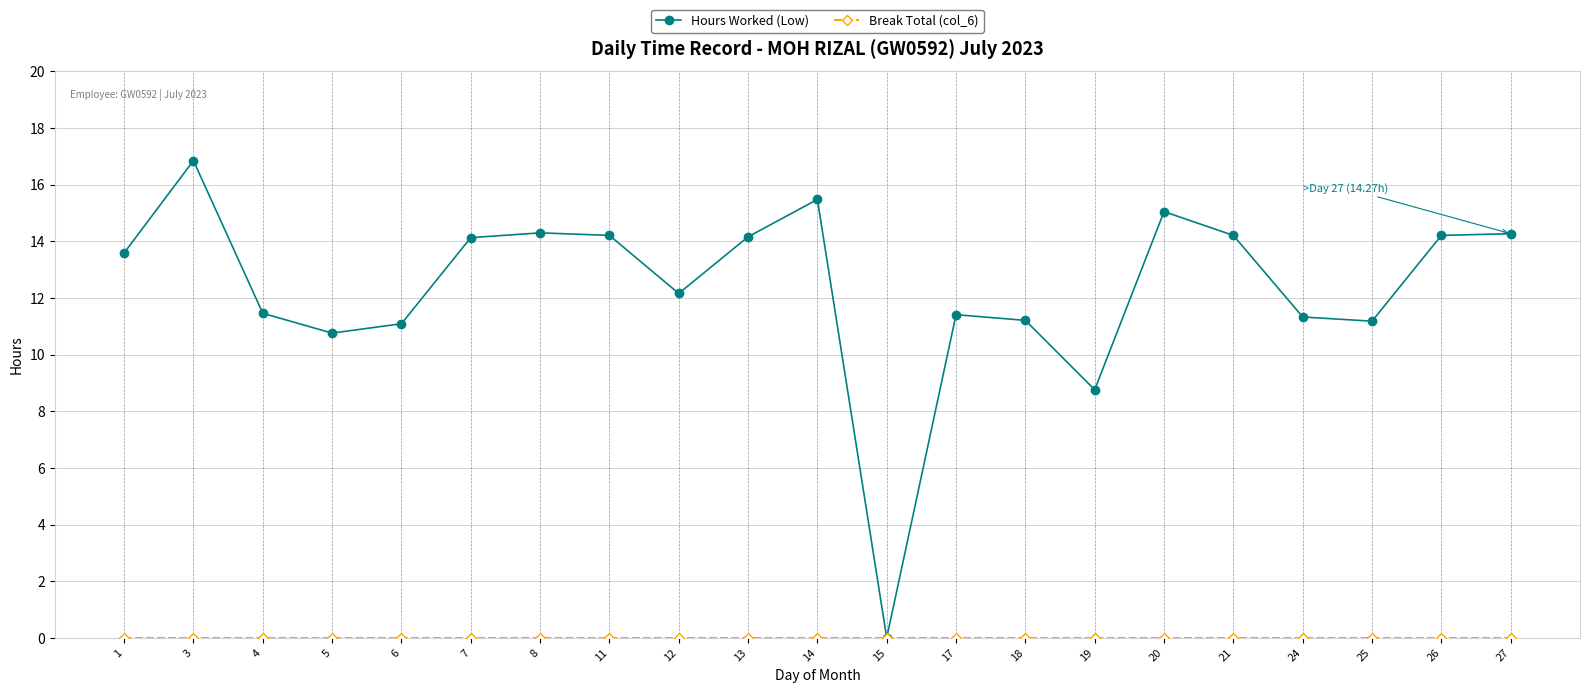

What is the difference between the highest and lowest values at 11?

14.2